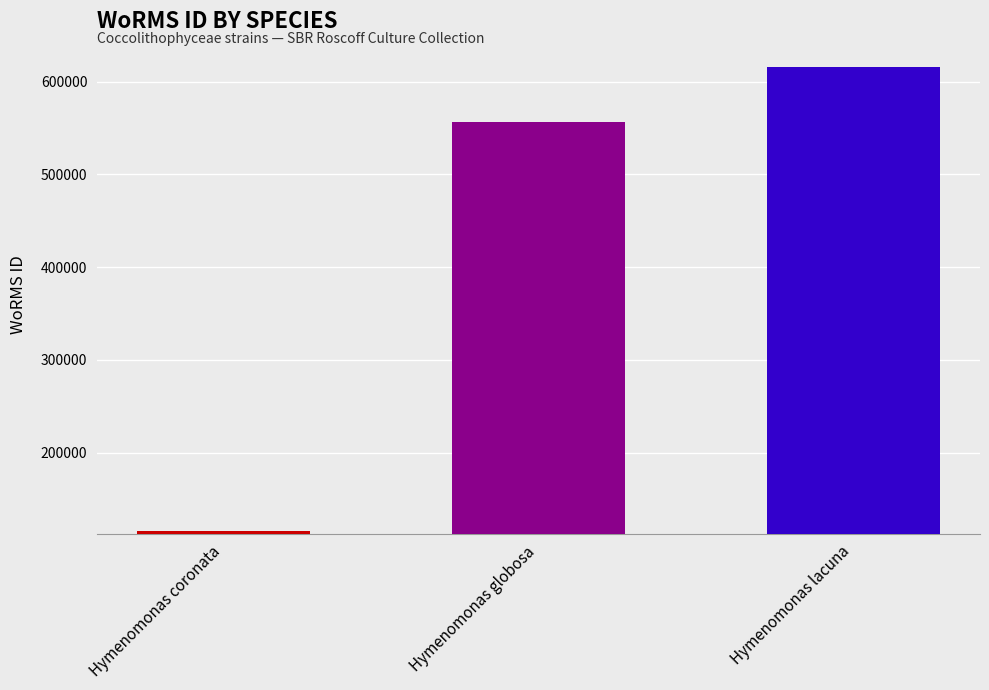

List the labels in order of value, largest first.

Hymenomonas lacuna, Hymenomonas globosa, Hymenomonas coronata